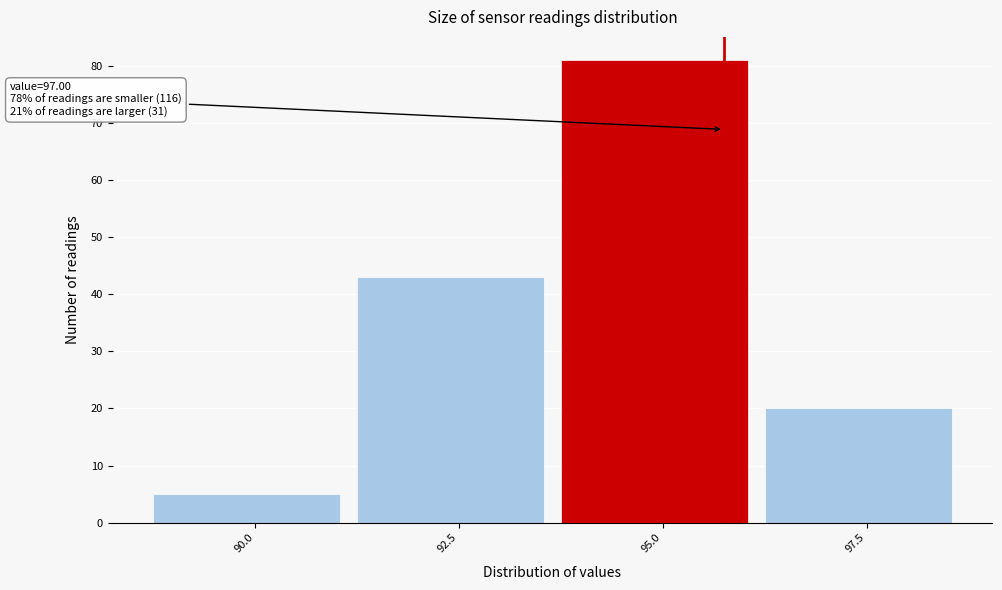

Reading left to right, what are all the values shown in this chart?

90.0=5	92.5=43	95.0=81	97.5=20